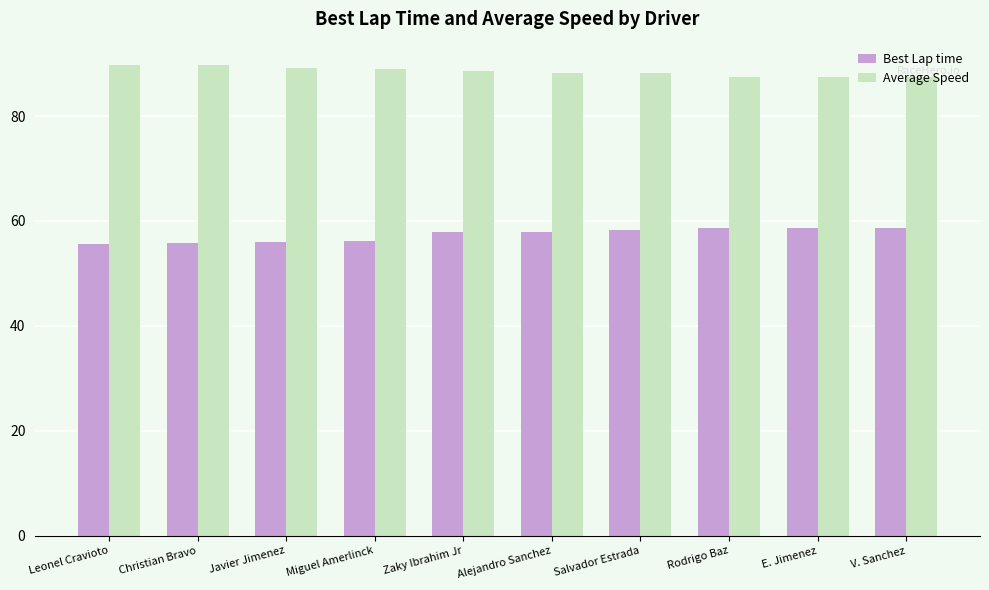

Does the chart contain any negative values?

No